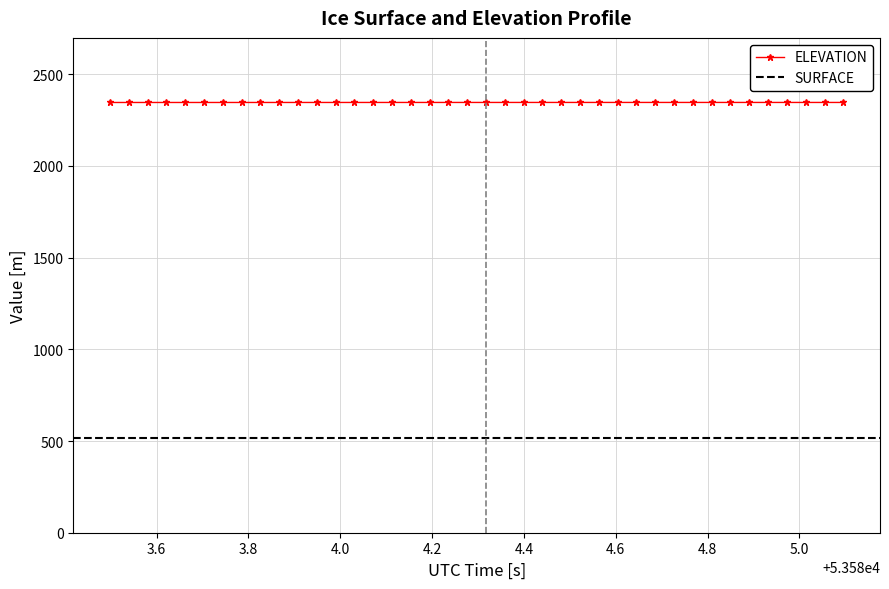

True or false: ELEVATION has more than 0 interior local peaks.

True